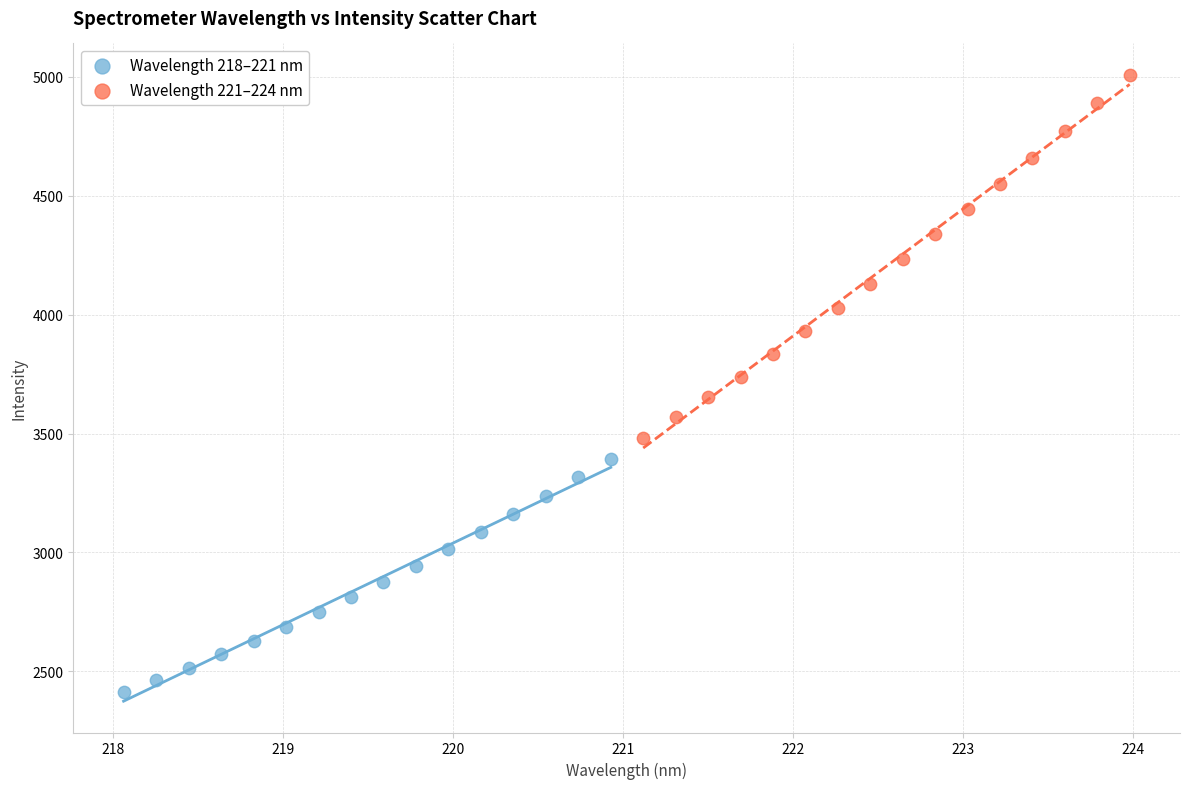

Which series contains the lowest Y value?

Wavelength 218–221 nm